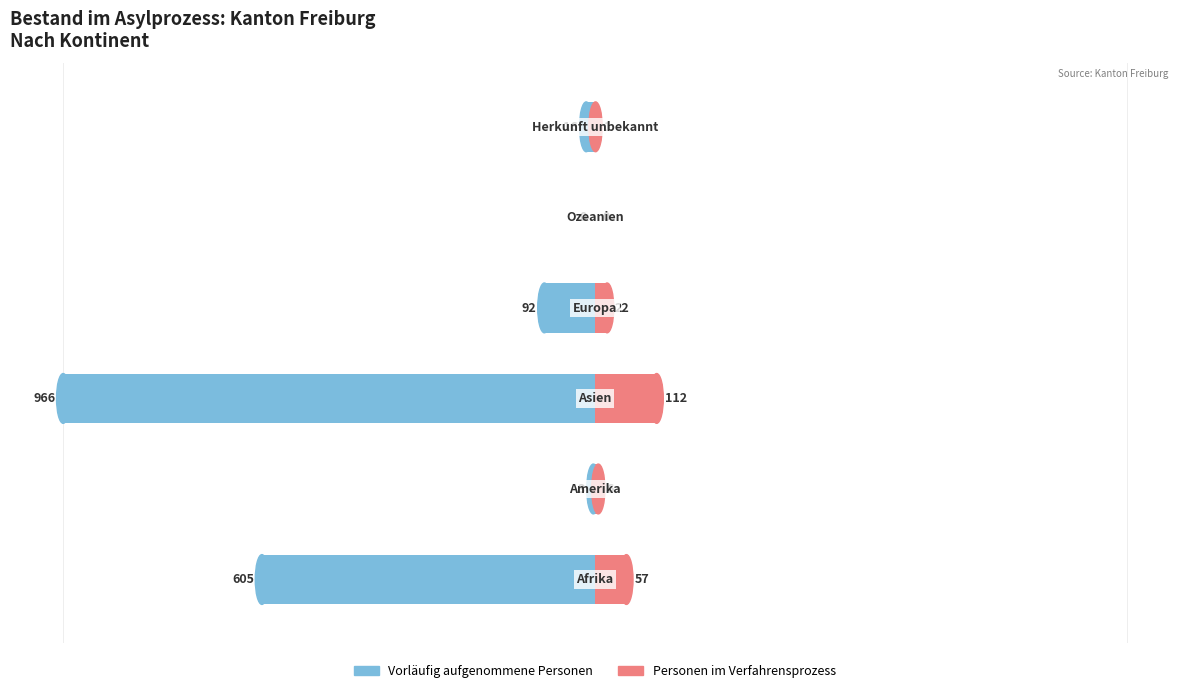

True or false: Personen im Verfahrensprozess has a value of 0.0 at 5.

True